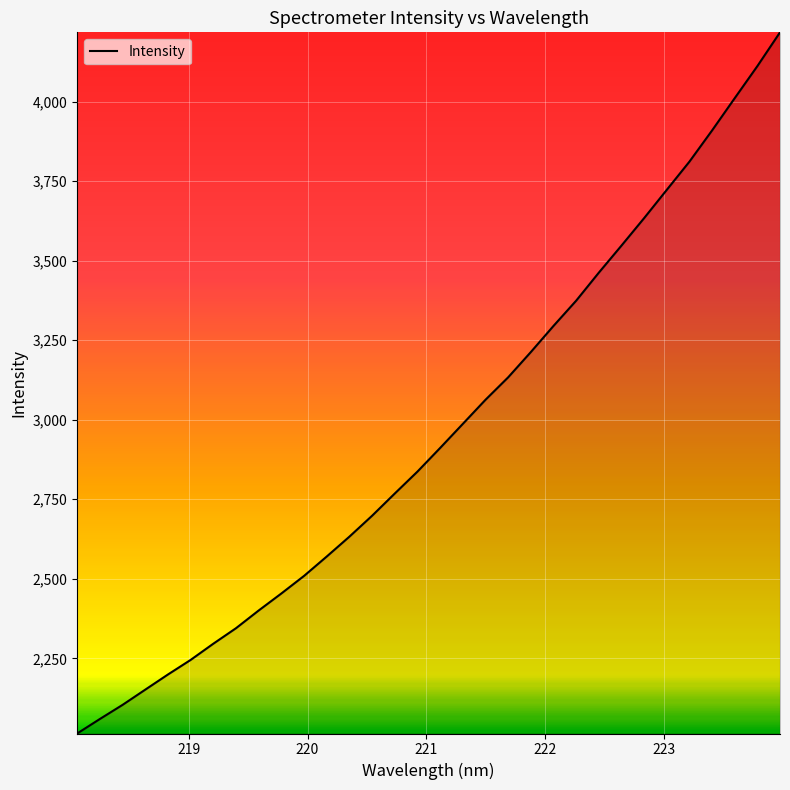

What is the smallest value displayed?

2013.6